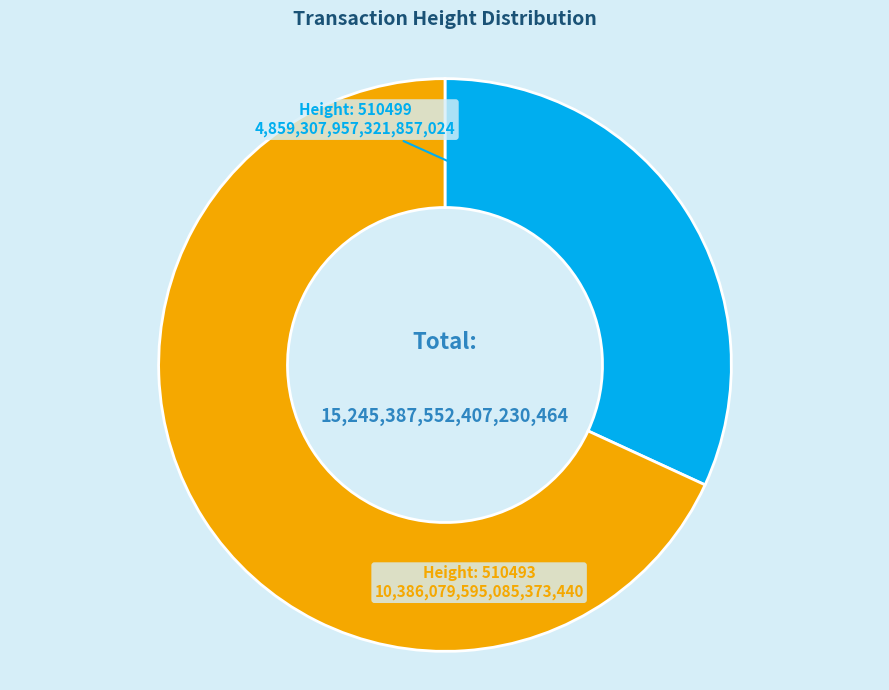

Is there any slice that represents more than half of the pie?

Yes